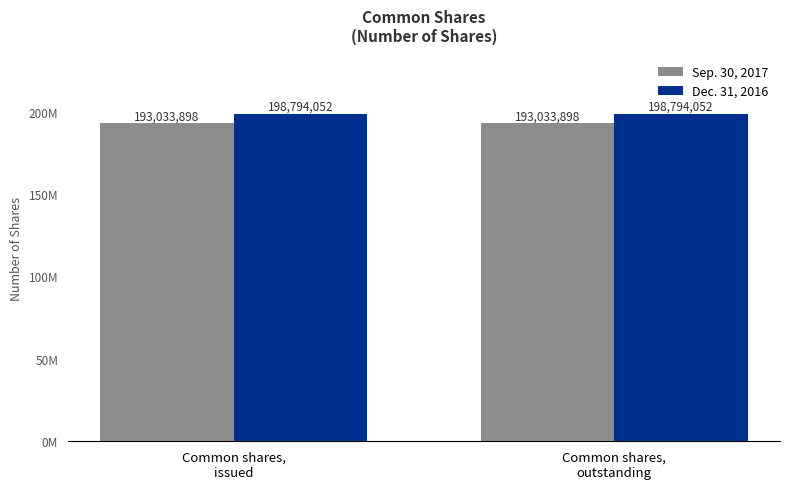

What are all the series names shown in the legend?

Sep. 30, 2017, Dec. 31, 2016